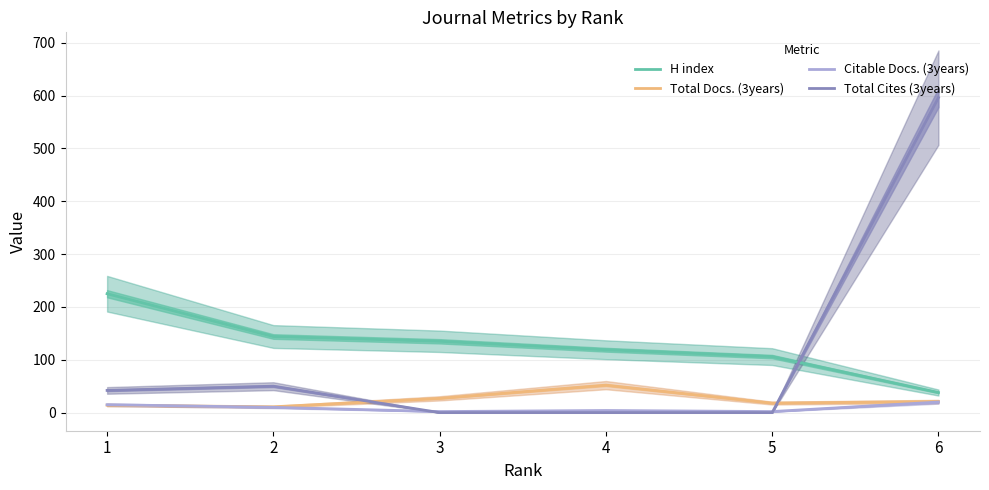

Is it true that Total Docs. (3years) equals 18 at 5?

True